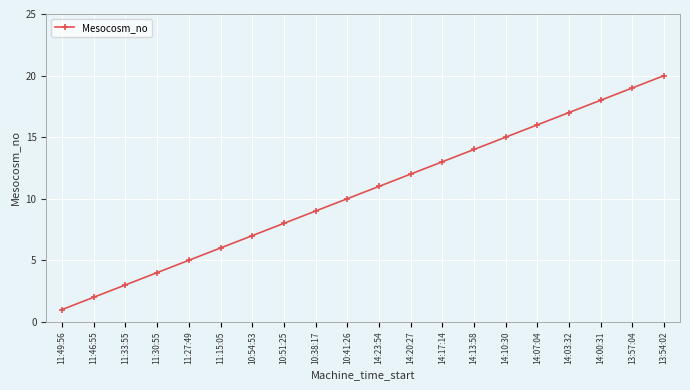

What is the label of the 12th point from the right?

10:38:17